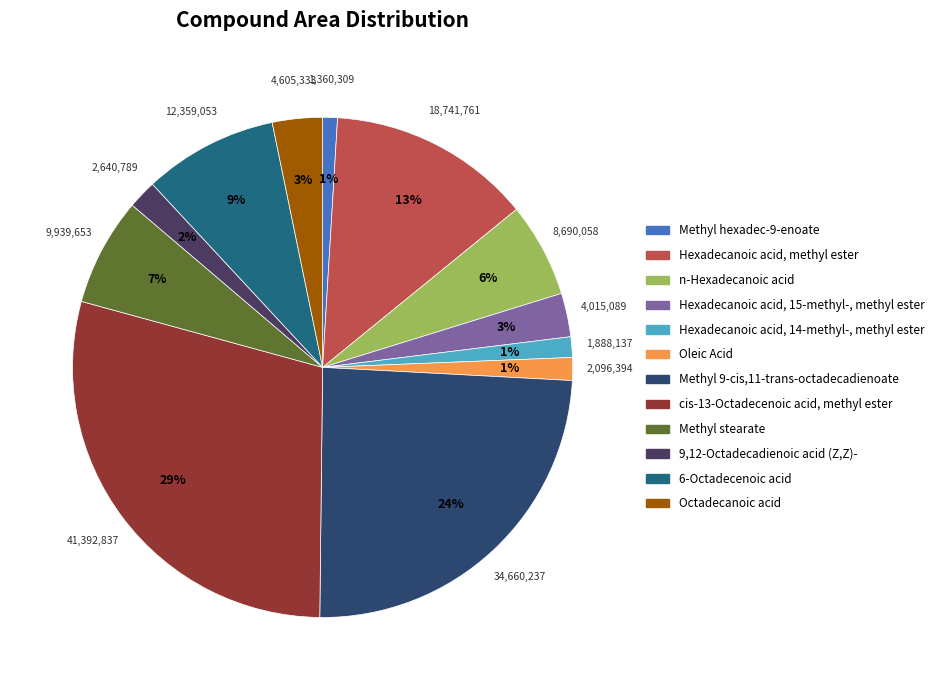

To the nearest percent, what portion does Hexadecanoic acid, 15-methyl-, methyl ester represent?

3%